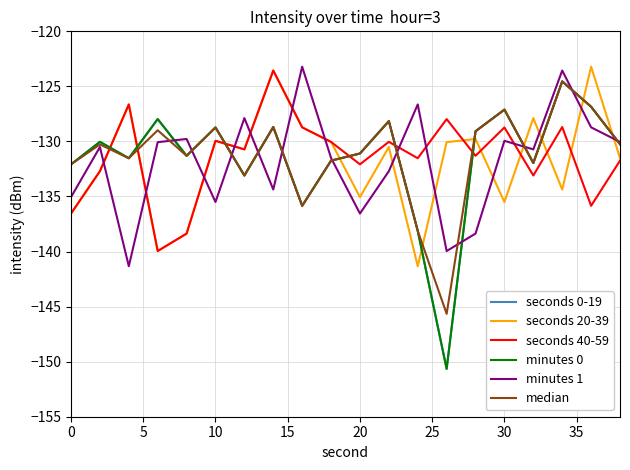

Does the chart have visible grid lines?

Yes